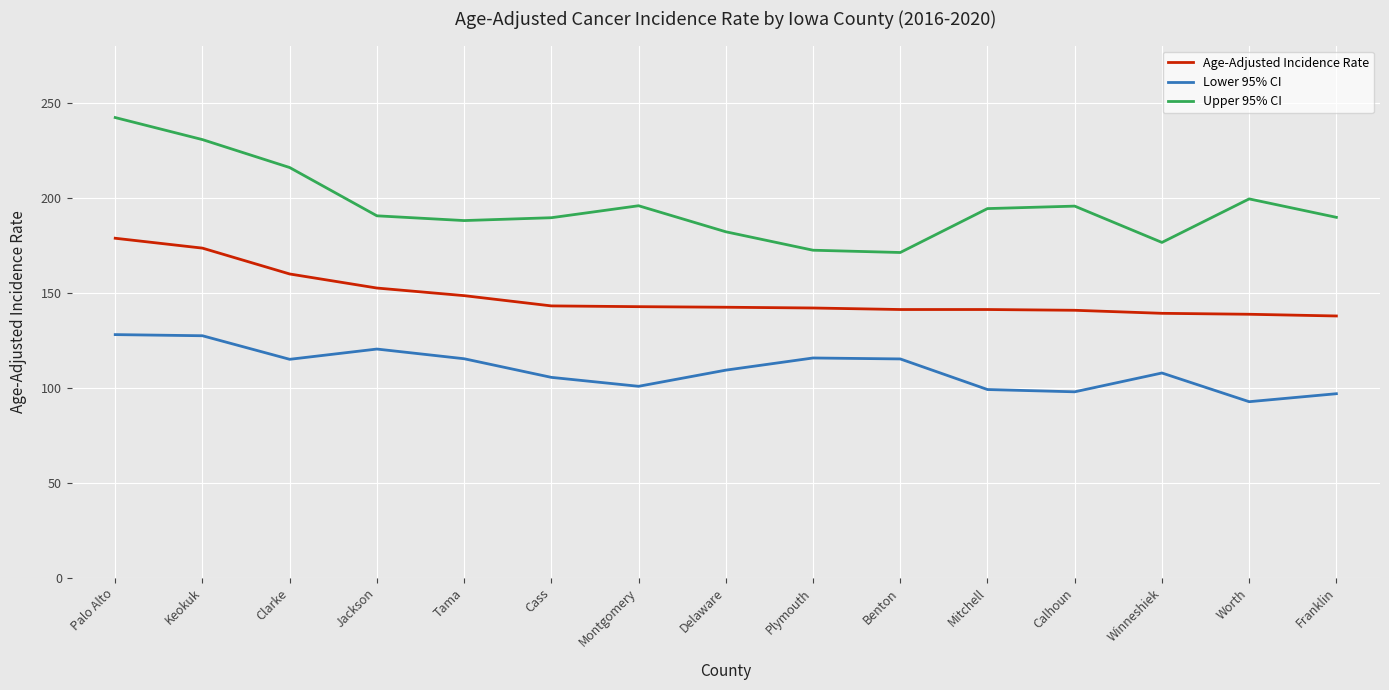

What is the difference between the highest and lowest values at Cass?

84.0